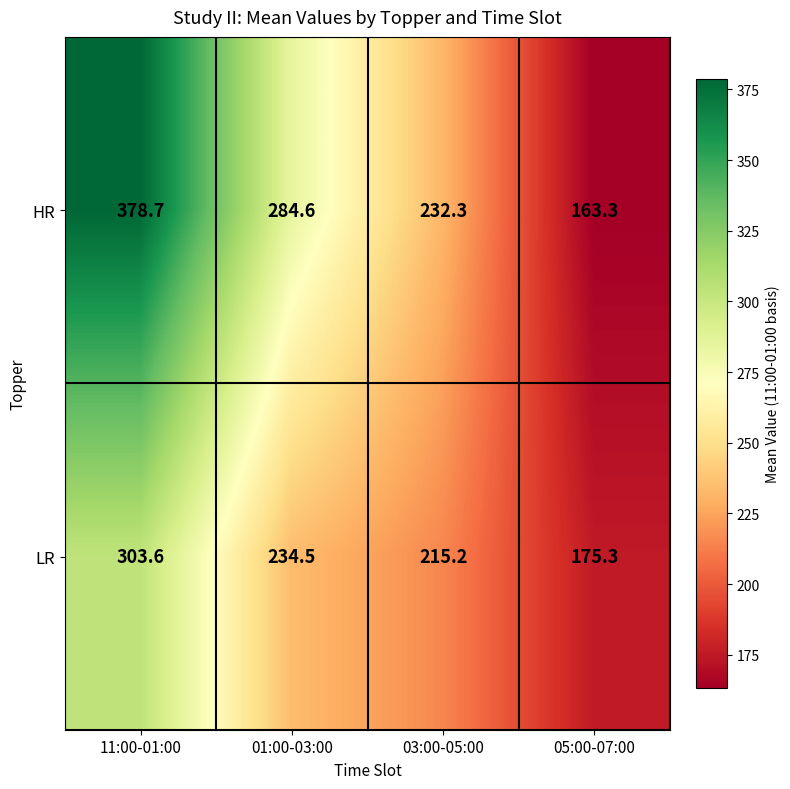

At how many categories does at least one series exceed 296?

1